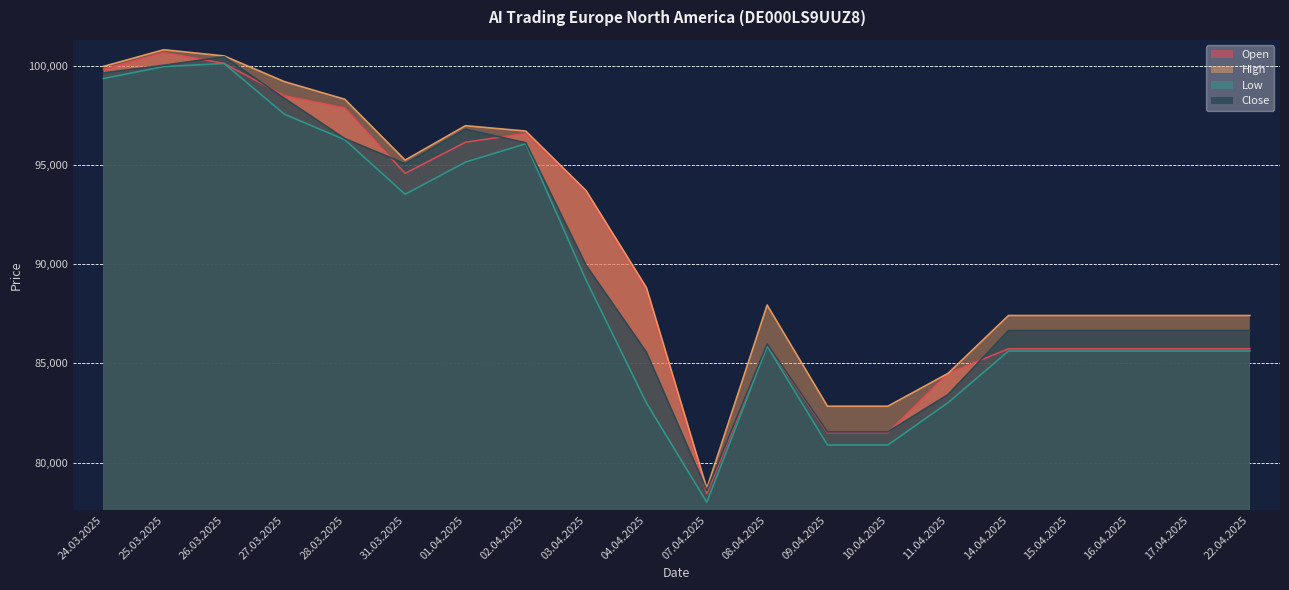

Count the number of data series in this chart.

4